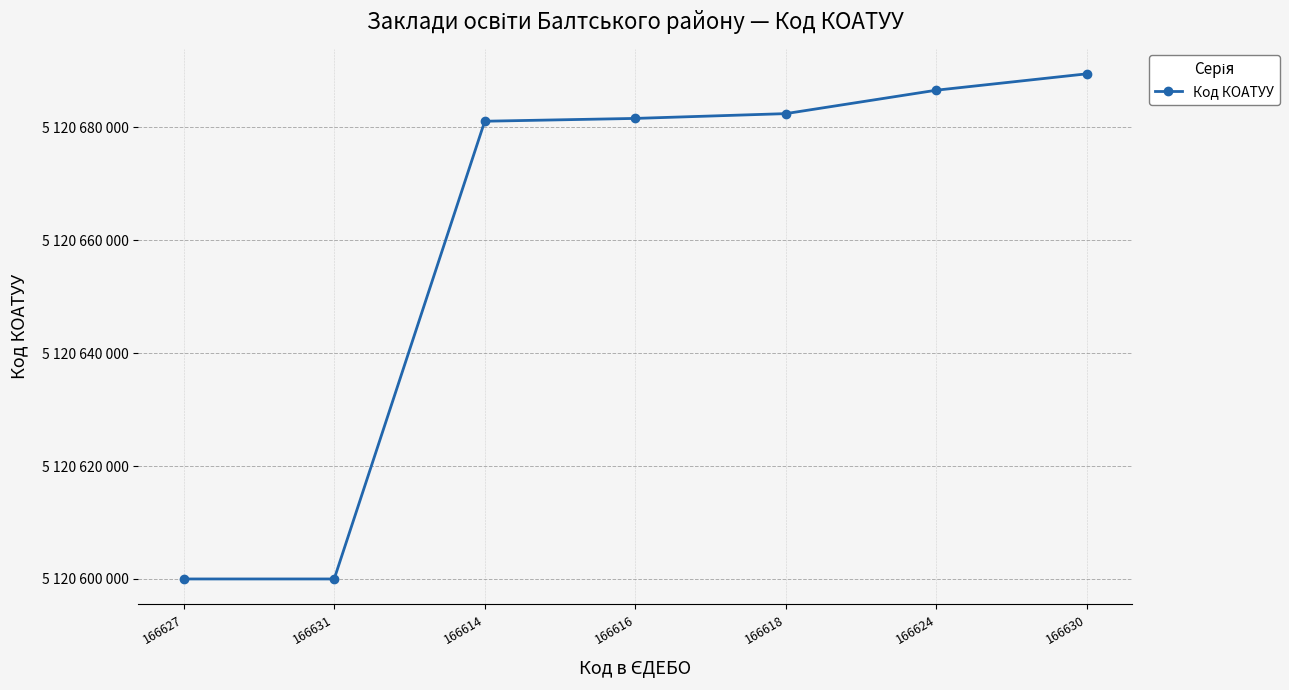

True or false: the data shows 5120600000 at 166627.

True